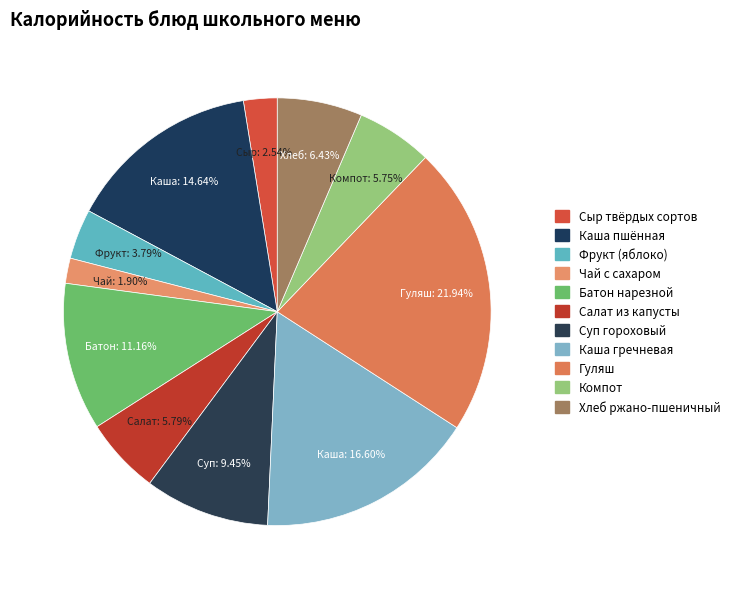

How many segments does this pie chart have?

11